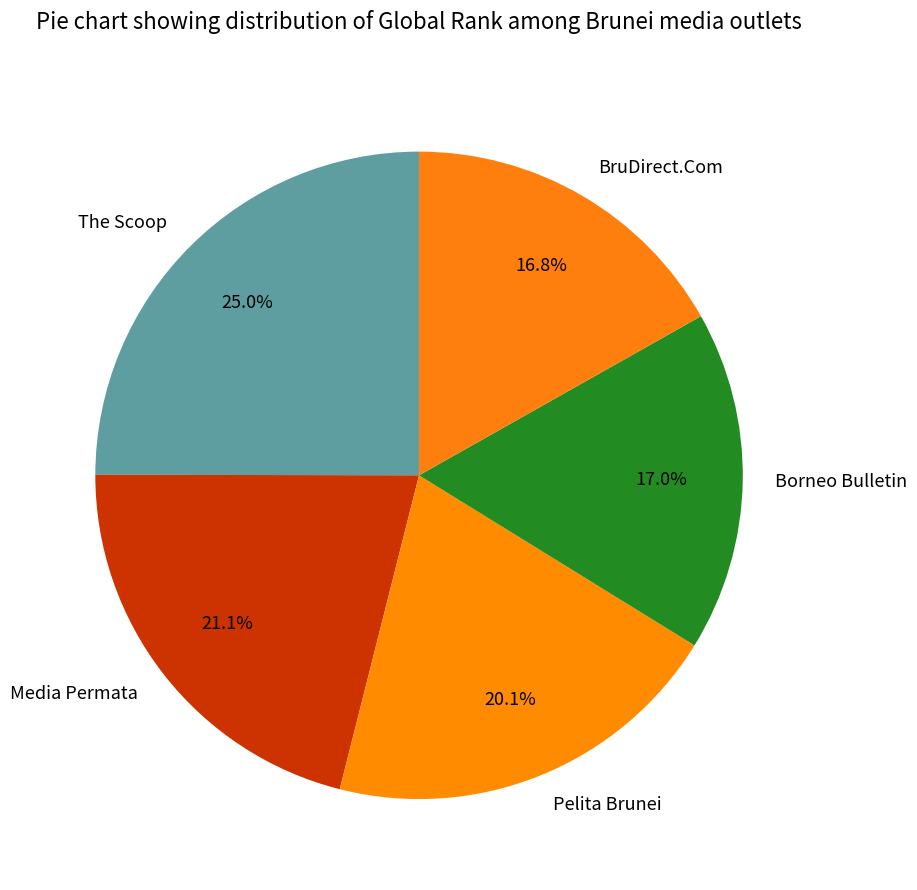

Is it true that Pelita Brunei is 6% of the pie?

False